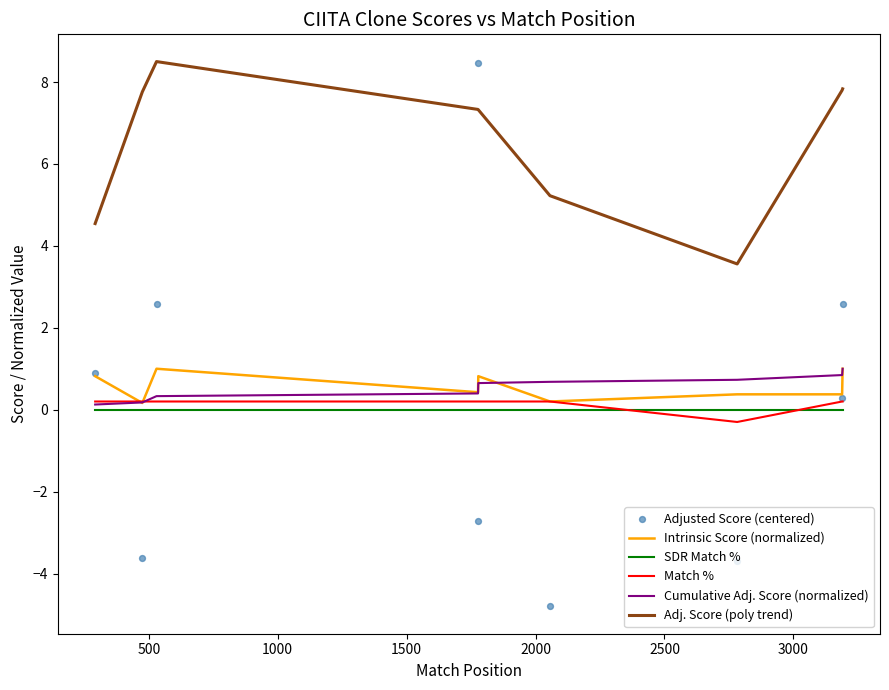

Which series has the largest total across all categories?

Adj. Score (poly trend)